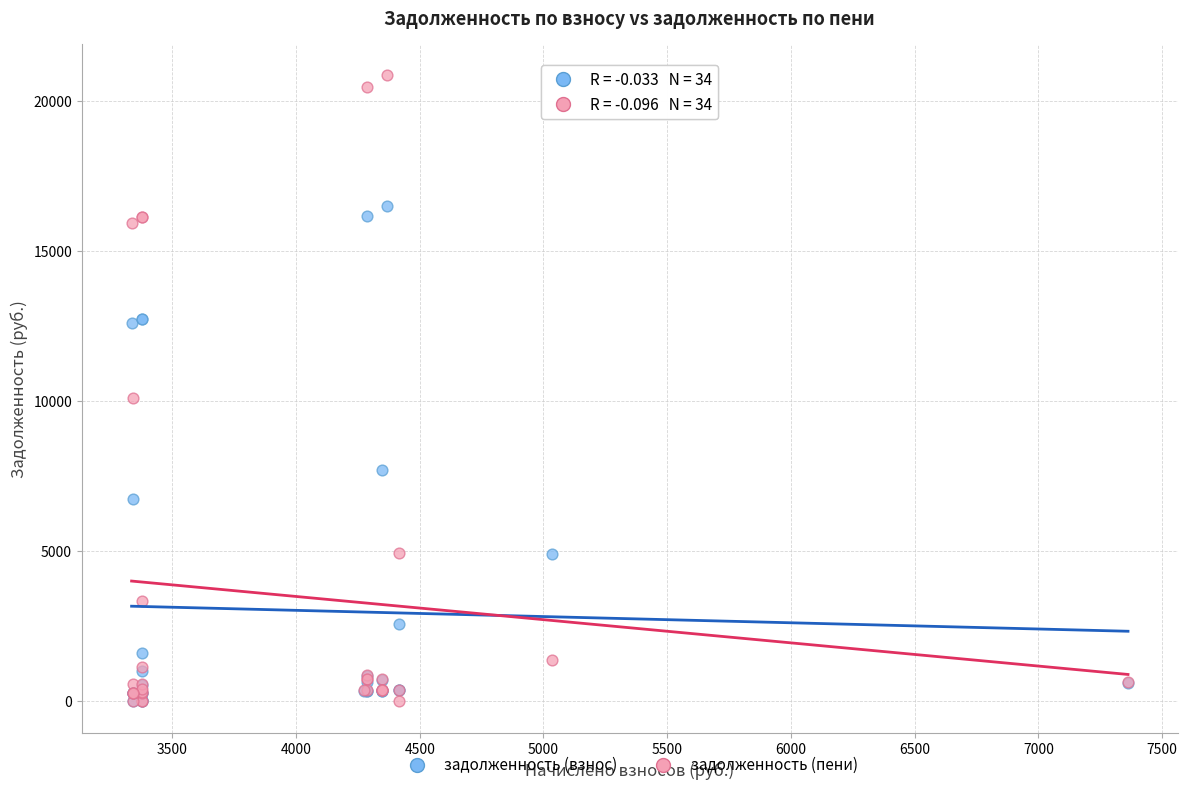

In the задолженность (взнос) series, what Y value is closest to 8248?

7693.6